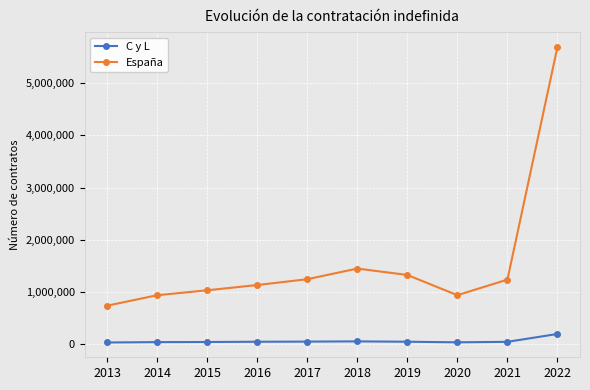

Rank the series at 2018 from lowest to highest value.

C y L, España